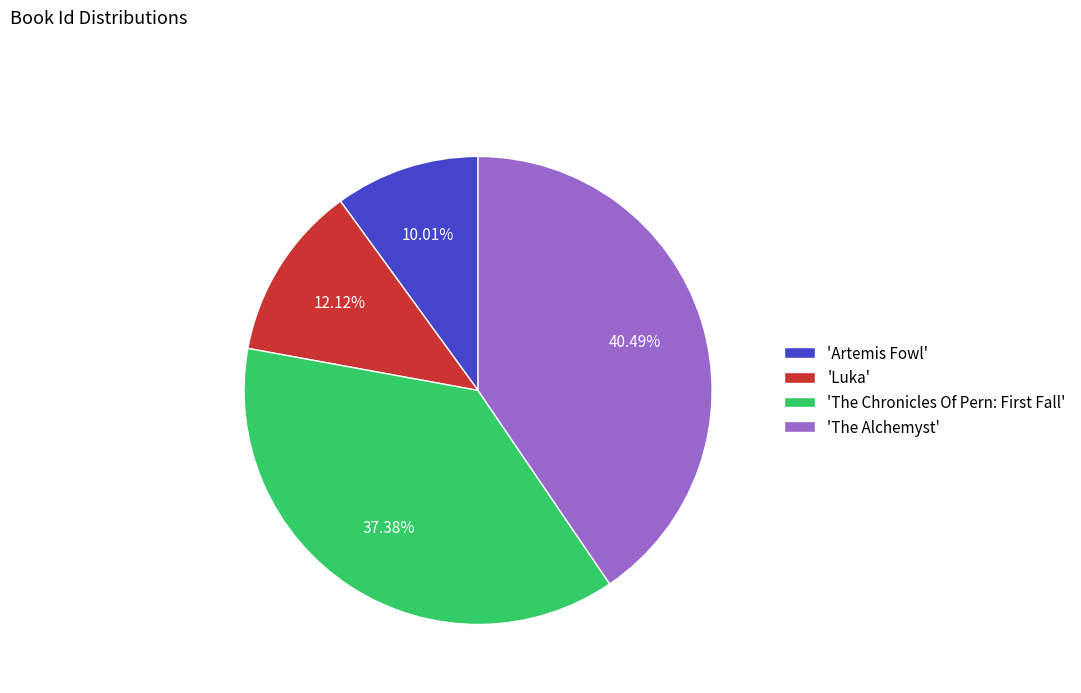

Rank the categories by value from highest to lowest.

'The Alchemyst', 'The Chronicles Of Pern: First Fall', 'Luka', 'Artemis Fowl'